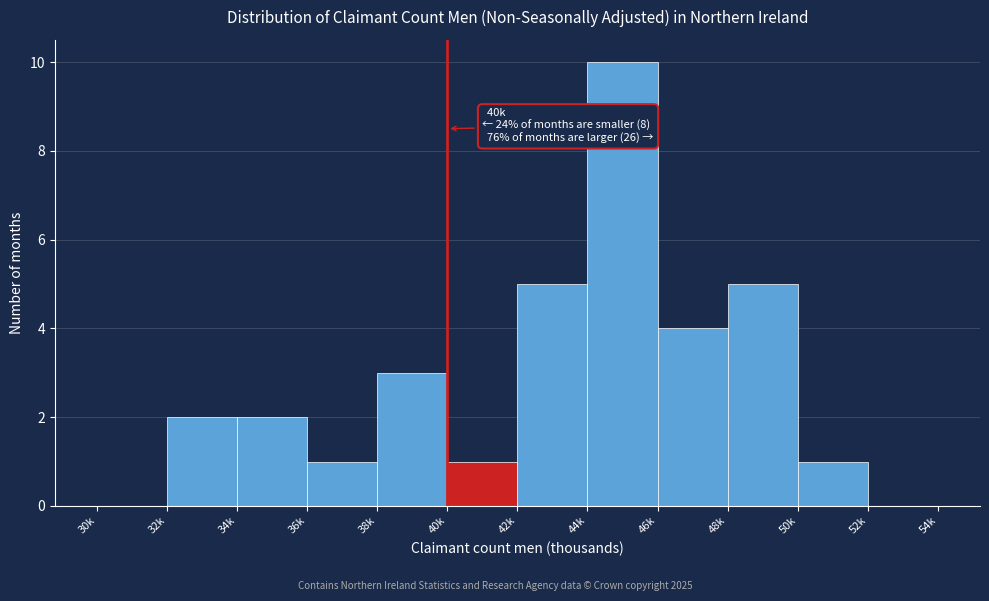

Reading left to right, extract all data points from this chart.

30k=0	32k=2	34k=2	36k=1	38k=3	40k=1	42k=5	44k=10	46k=4	48k=5	50k=1	52k=0